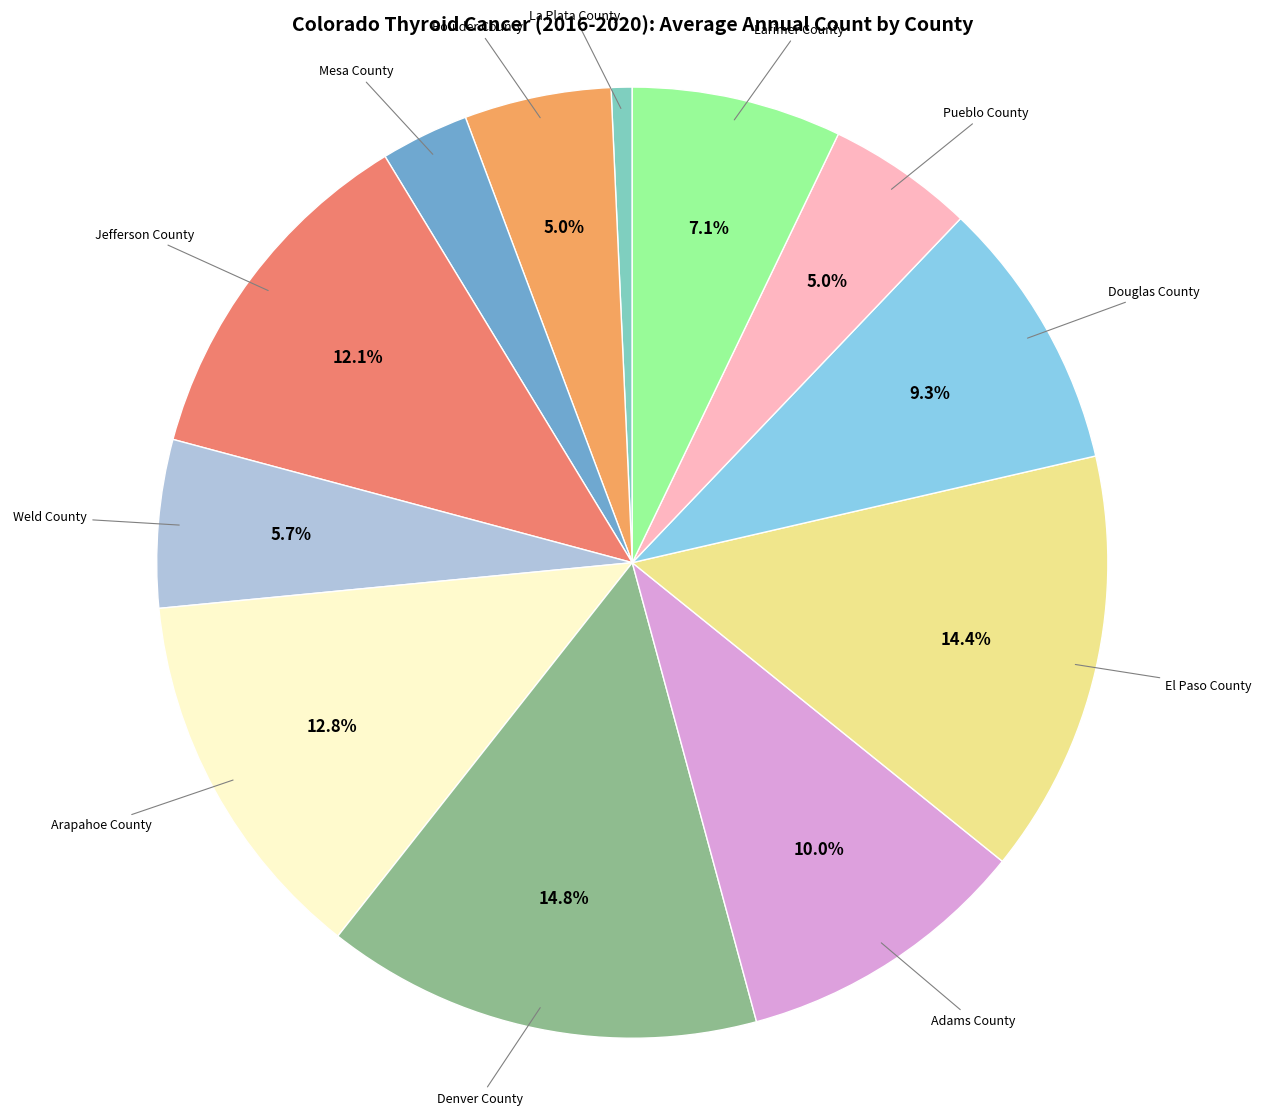

How many segments does this pie chart have?

12